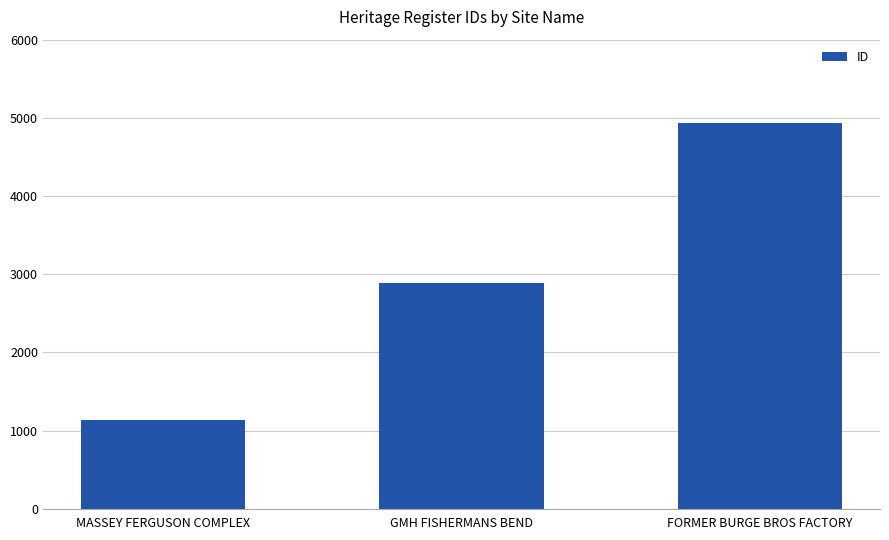

What is the label of the 3rd bar from the left?

FORMER BURGE BROS FACTORY